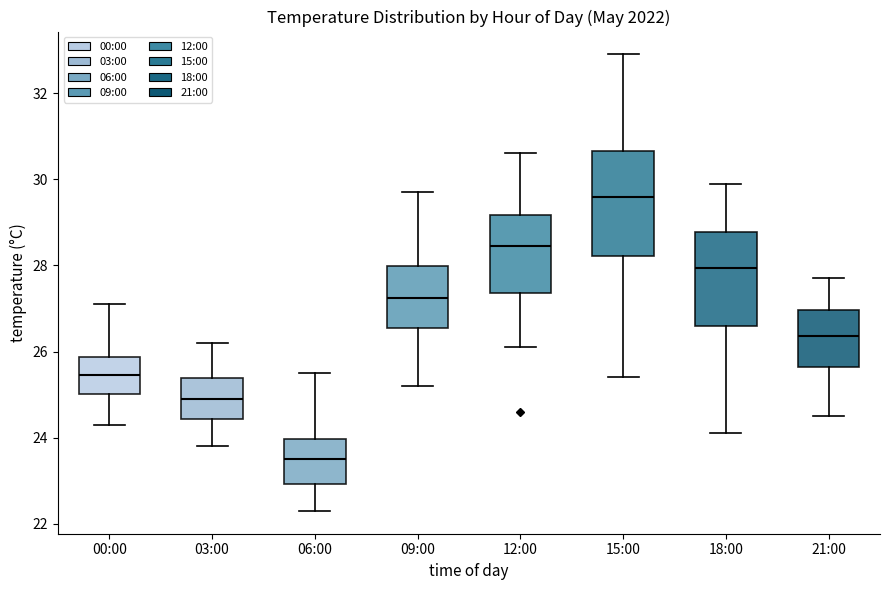

Which box's median line is the lowest?

06:00